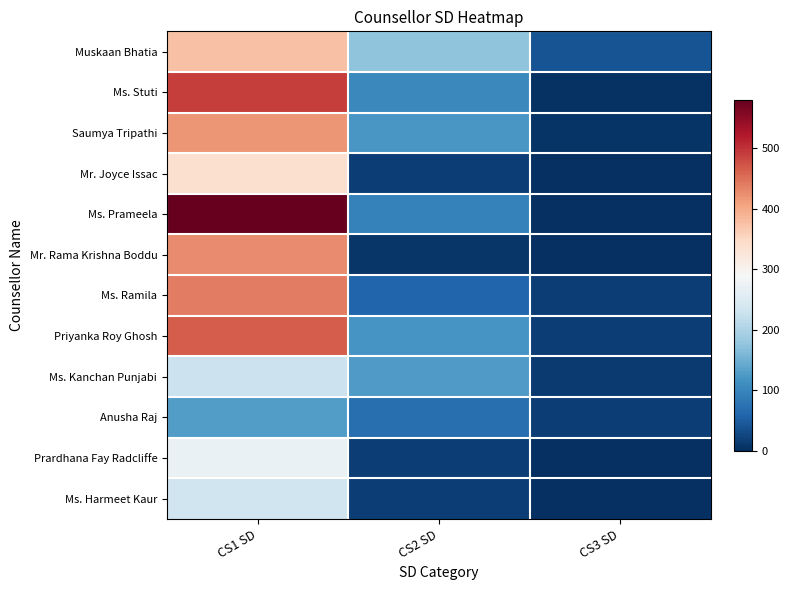

Reading left to right, what are all the values shown in this chart?

Muskaan Bhatia: CS1 SD=376	CS2 SD=174	CS3 SD=39
Ms. Stuti: CS1 SD=491	CS2 SD=102	CS3 SD=3
Saumya Tripathi: CS1 SD=418	CS2 SD=122	CS3 SD=5
Mr. Joyce Issac: CS1 SD=337	CS2 SD=18	CS3 SD=0
Ms. Prameela: CS1 SD=580	CS2 SD=93	CS3 SD=2
Mr. Rama Krishna Boddu: CS1 SD=428	CS2 SD=7	CS3 SD=0
Ms. Ramila: CS1 SD=438	CS2 SD=59	CS3 SD=18
Priyanka Roy Ghosh: CS1 SD=465	CS2 SD=118	CS3 SD=17
Ms. Kanchan Punjabi: CS1 SD=227	CS2 SD=125	CS3 SD=13
Anusha Raj: CS1 SD=129	CS2 SD=72	CS3 SD=17
Prardhana Fay Radcliffe: CS1 SD=271	CS2 SD=18	CS3 SD=0
Ms. Harmeet Kaur: CS1 SD=233	CS2 SD=17	CS3 SD=1